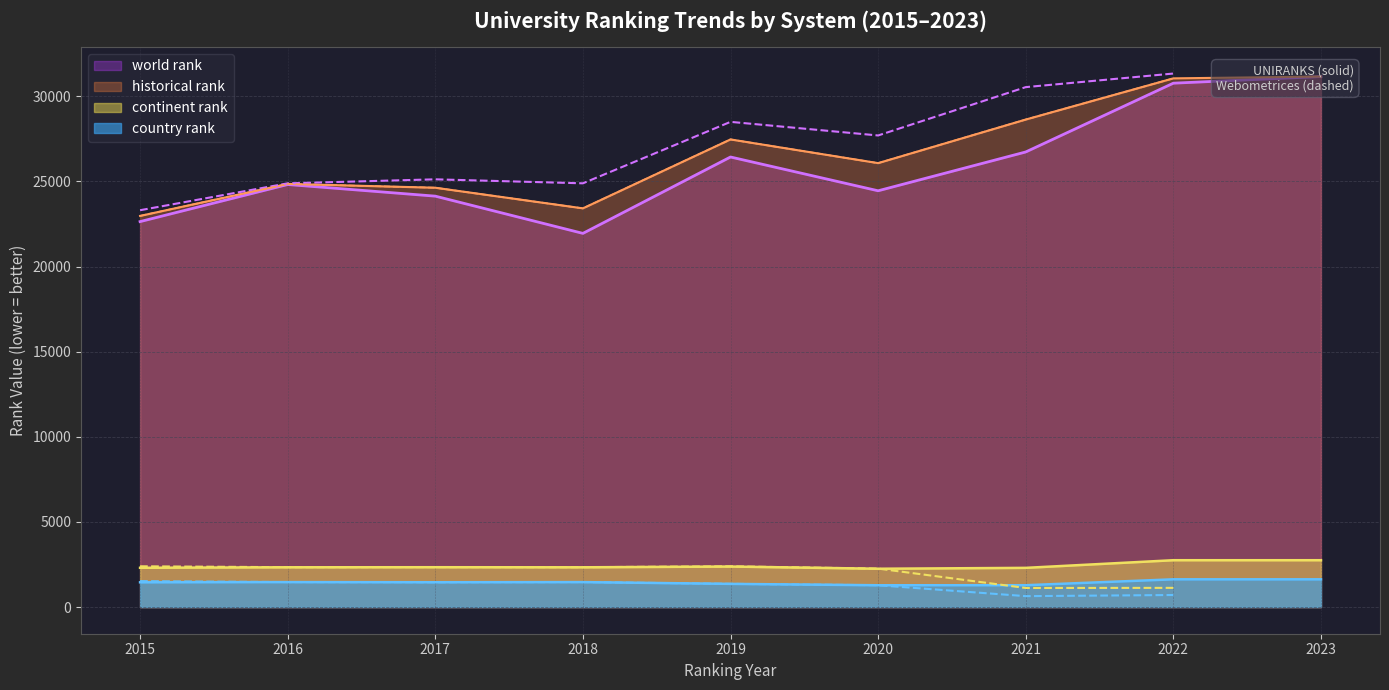

What is the lowest value of the country rank series?

1280